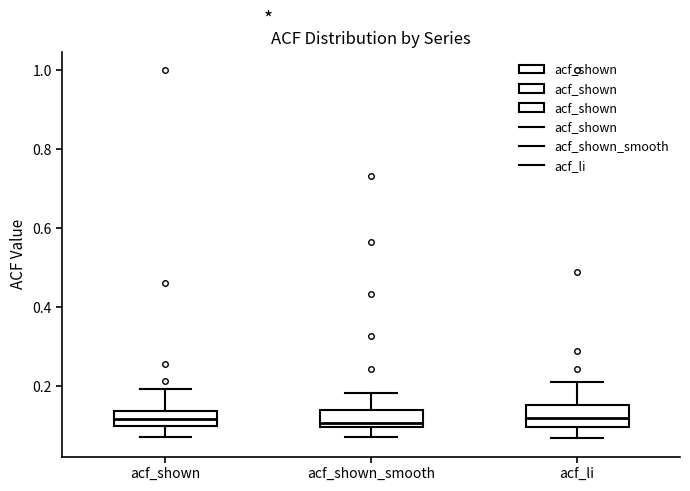

Where is the lower edge of the box for acf_shown_smooth on the y-axis? The values are not printed on the chart, so give them approximately, as read against the axis.

0.10